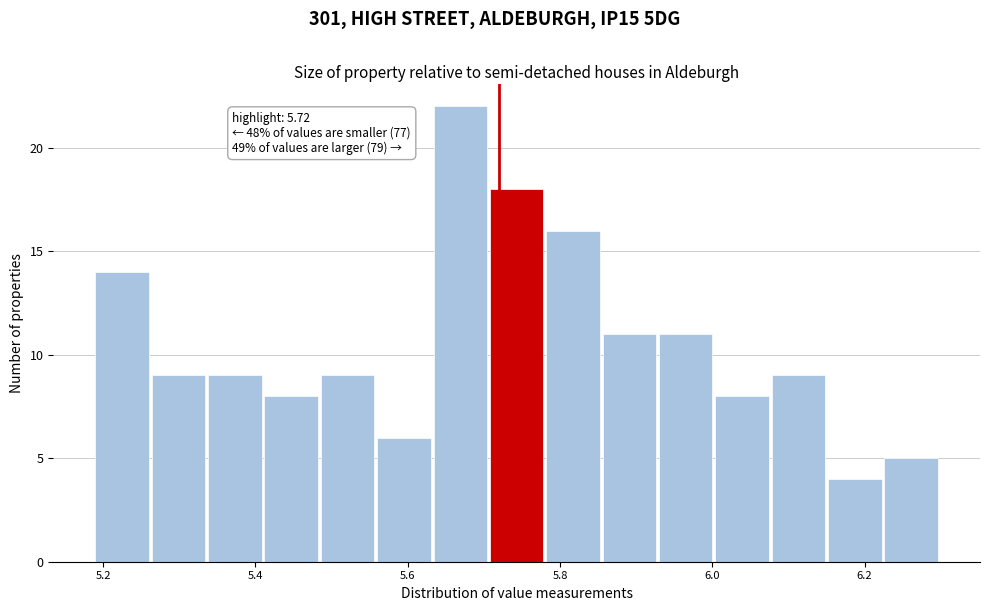

Around what value on the x-axis is the tallest bar? Give the approximate position of its centre, as read against the axis.

5.66